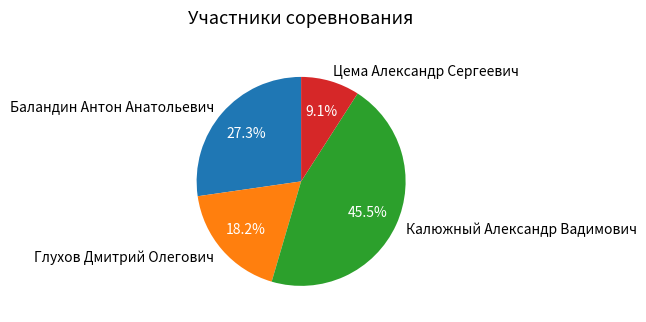

Does Глухов Дмитрий Олегович account for over 50% of the chart?

No